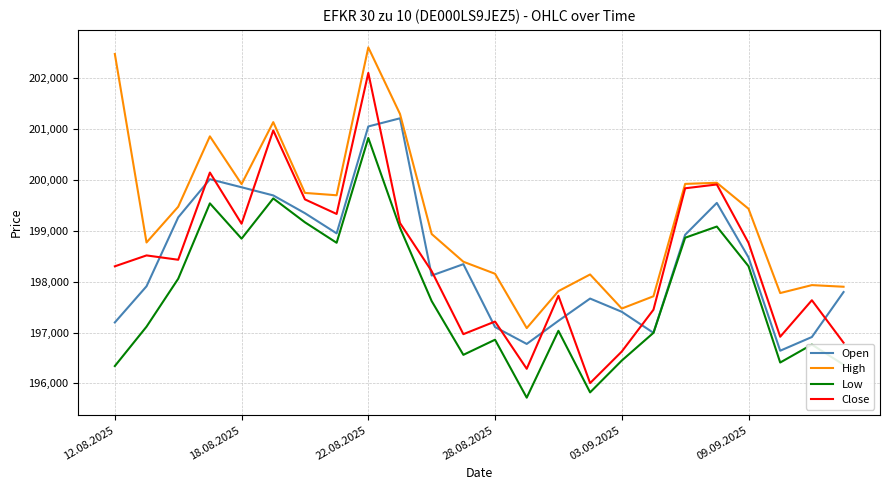

What is the difference between the maximum and second lowest values in the High series?

5127